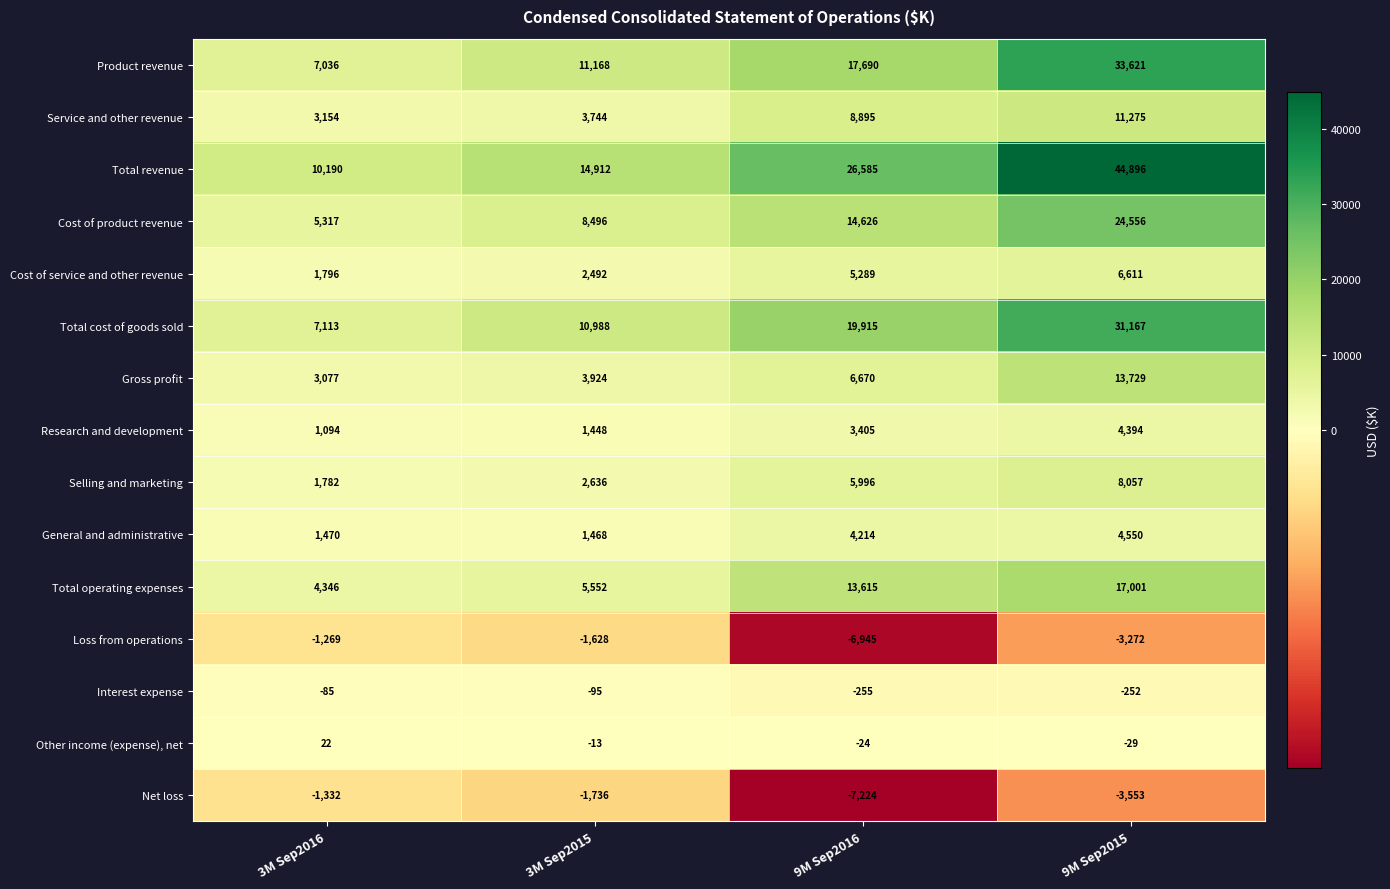

Count the number of categories in the chart.

4